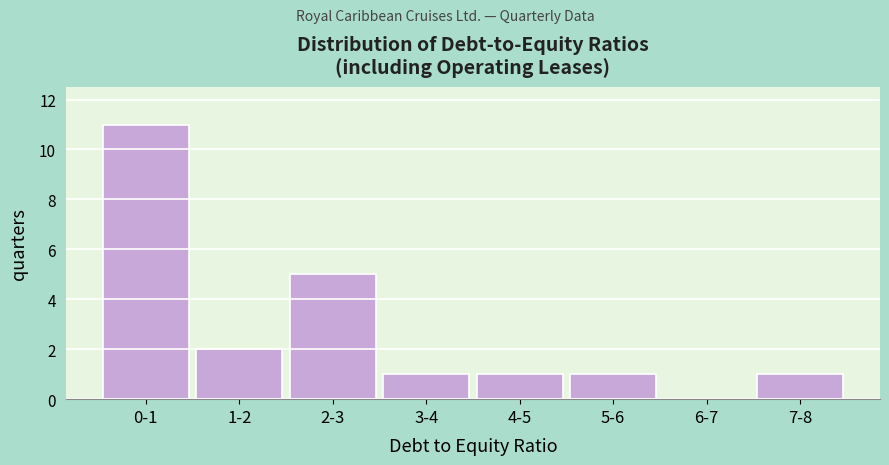

Reading right to left, extract all data points from this chart.

7-8=1	6-7=0	5-6=1	4-5=1	3-4=1	2-3=5	1-2=2	0-1=11